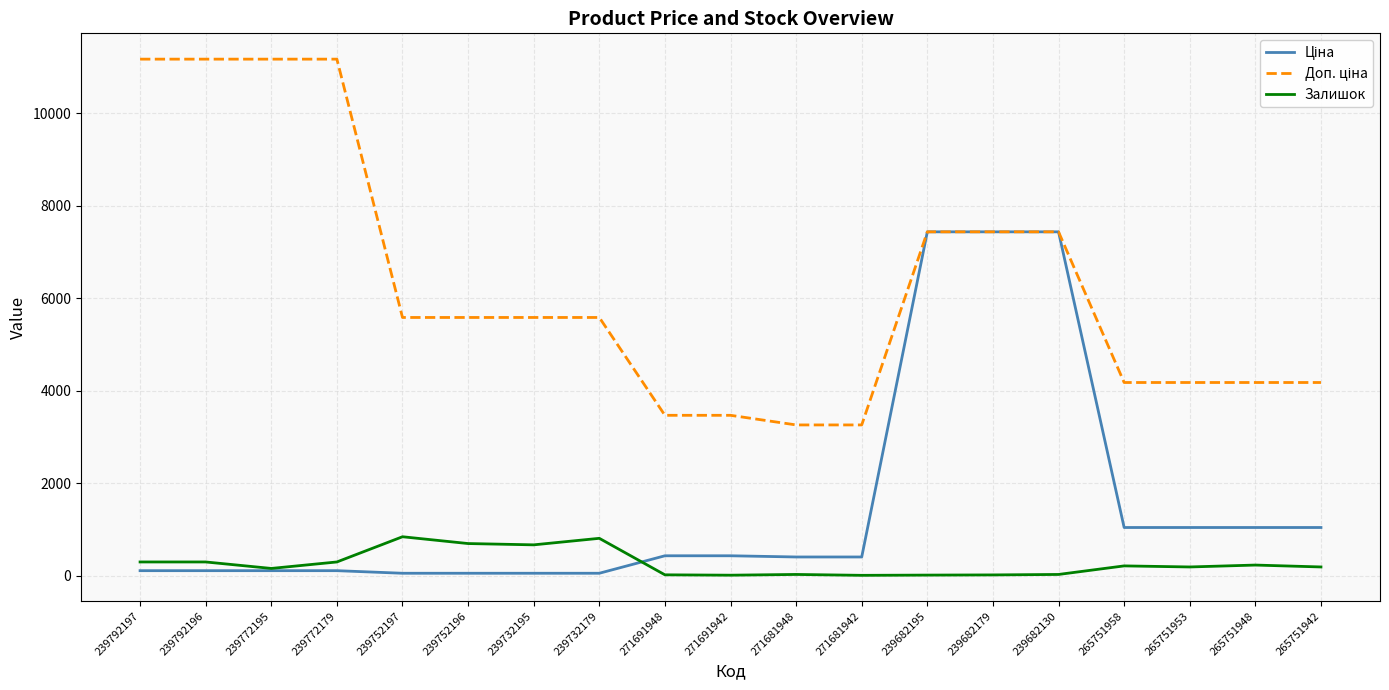

The Залишок series shows 300.0 at 239772179. True or false?

True